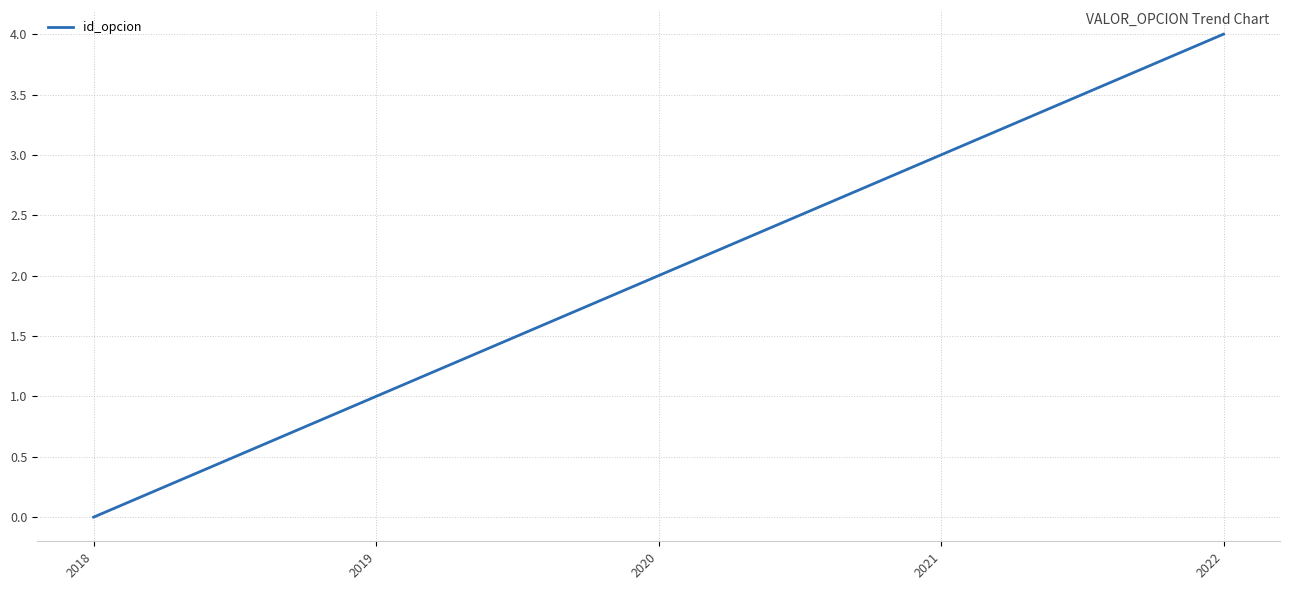

Rank the categories by value from lowest to highest.

2018, 2019, 2020, 2021, 2022